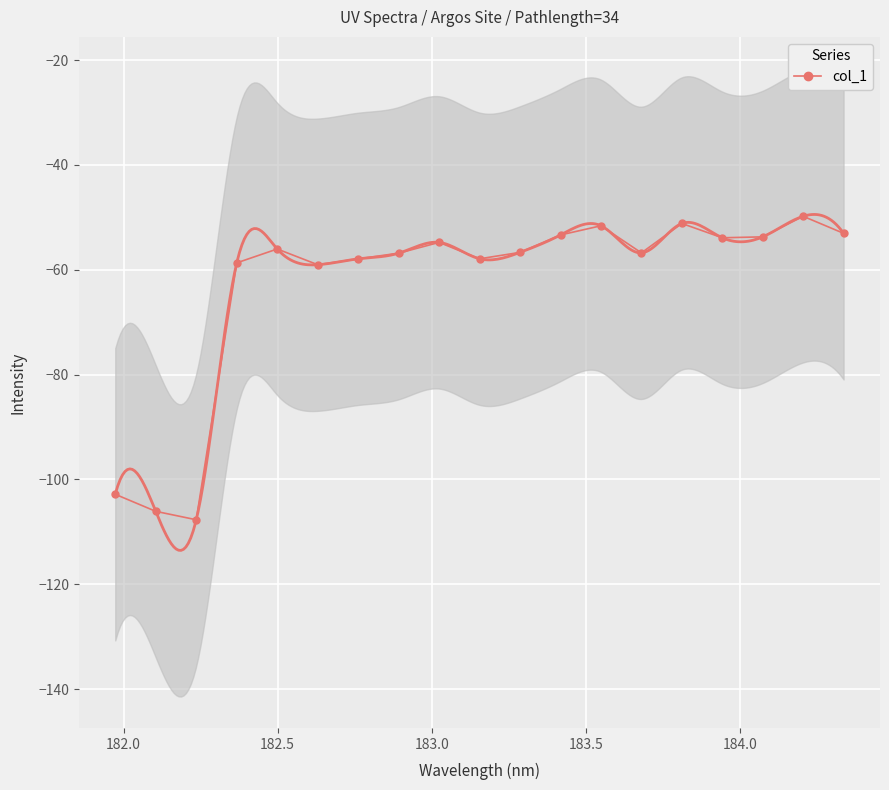

What is the greatest value displayed?

-49.8